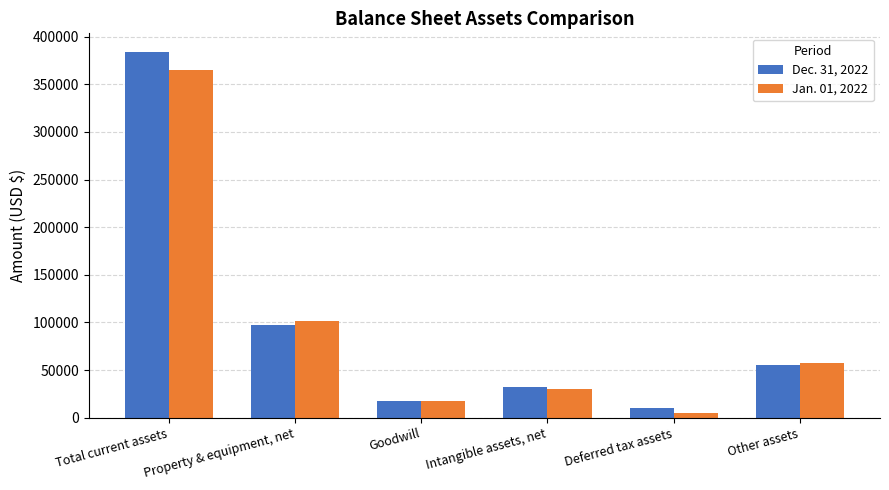

What is the difference between the maximum and second lowest values in the Dec. 31, 2022 series?

367014